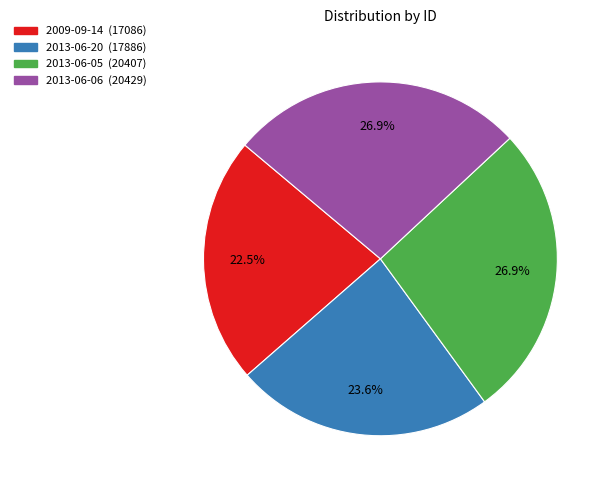

How many segments does this pie chart have?

4